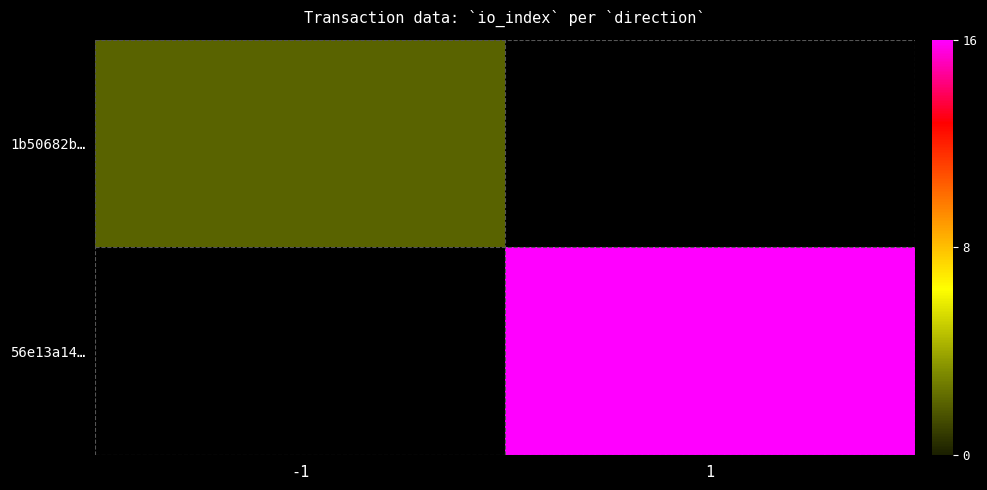

Rank the series by their average value, from lowest to highest.

1b50682b…, 56e13a14…